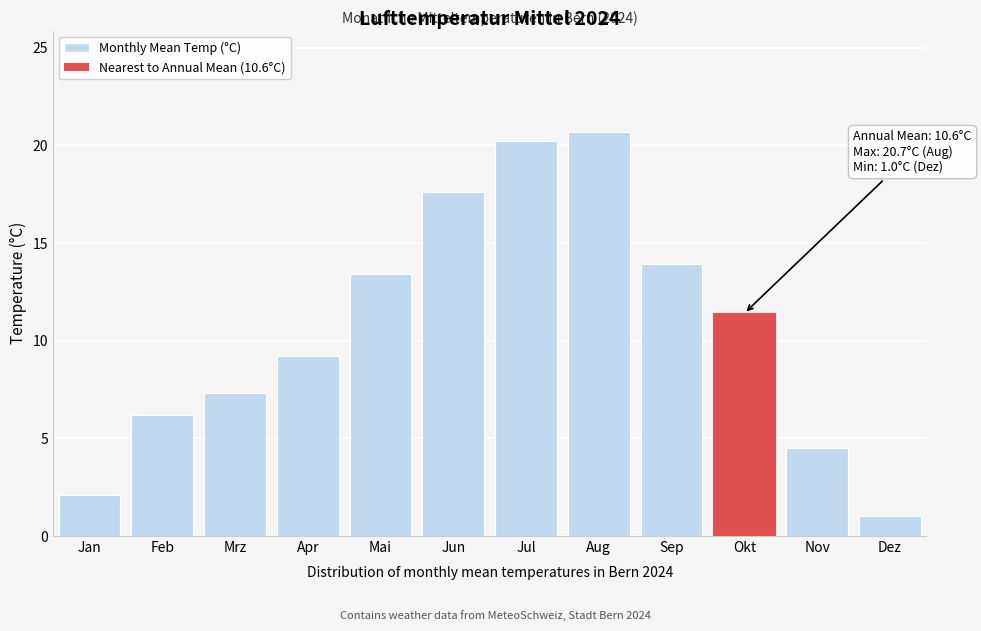

Reading left to right, what are all the values shown in this chart?

Jan=2.1	Feb=6.2	Mrz=7.3	Apr=9.2	Mai=13.4	Jun=17.6	Jul=20.2	Aug=20.7	Sep=13.9	Okt=11.4	Nov=4.5	Dez=1.0